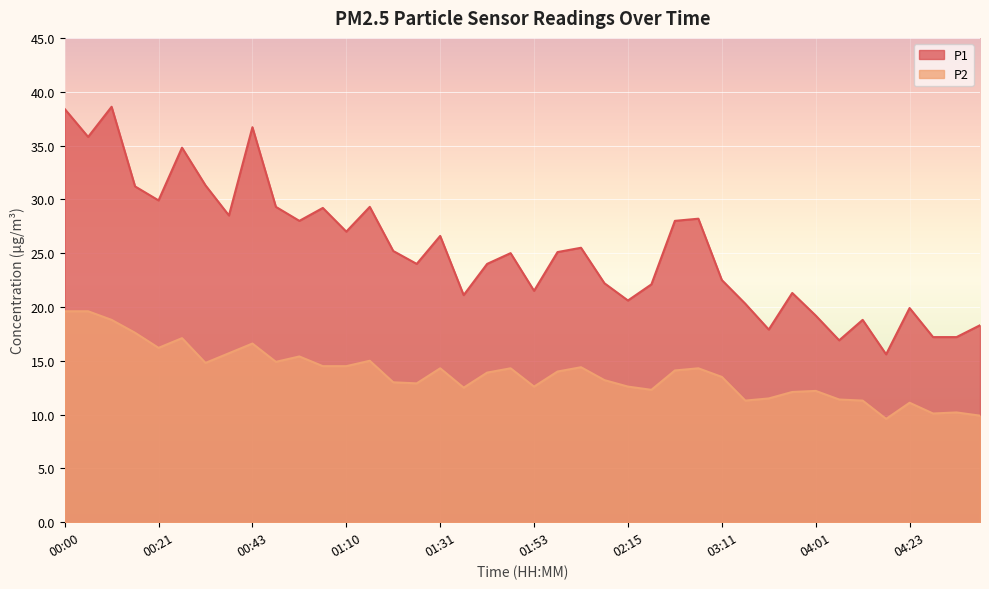

What is the difference between the maximum and minimum values in the P2 series?

10.0